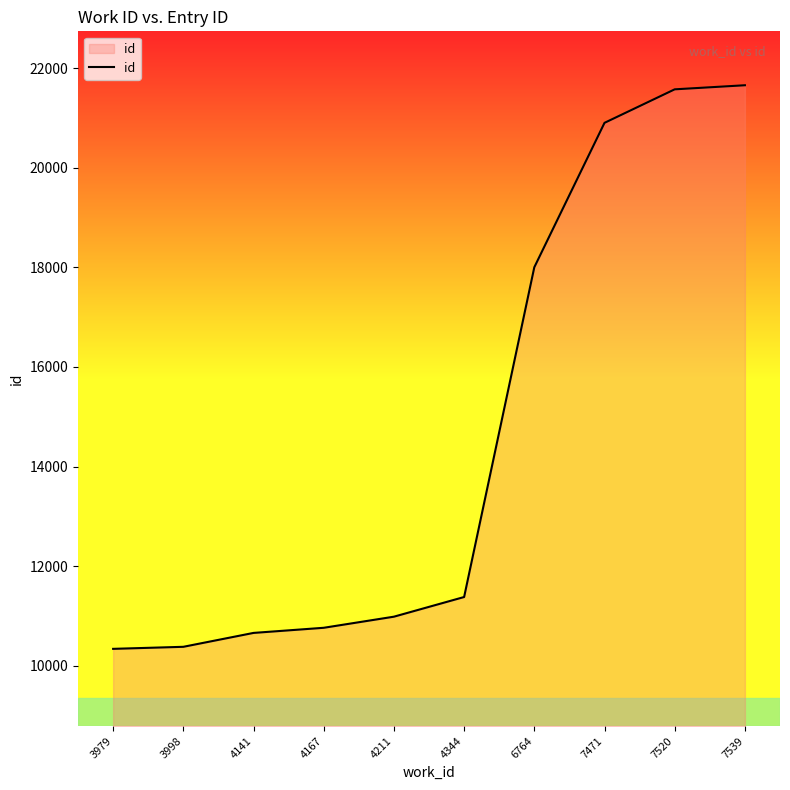

Where is the data nearest to the value 15997?

6764